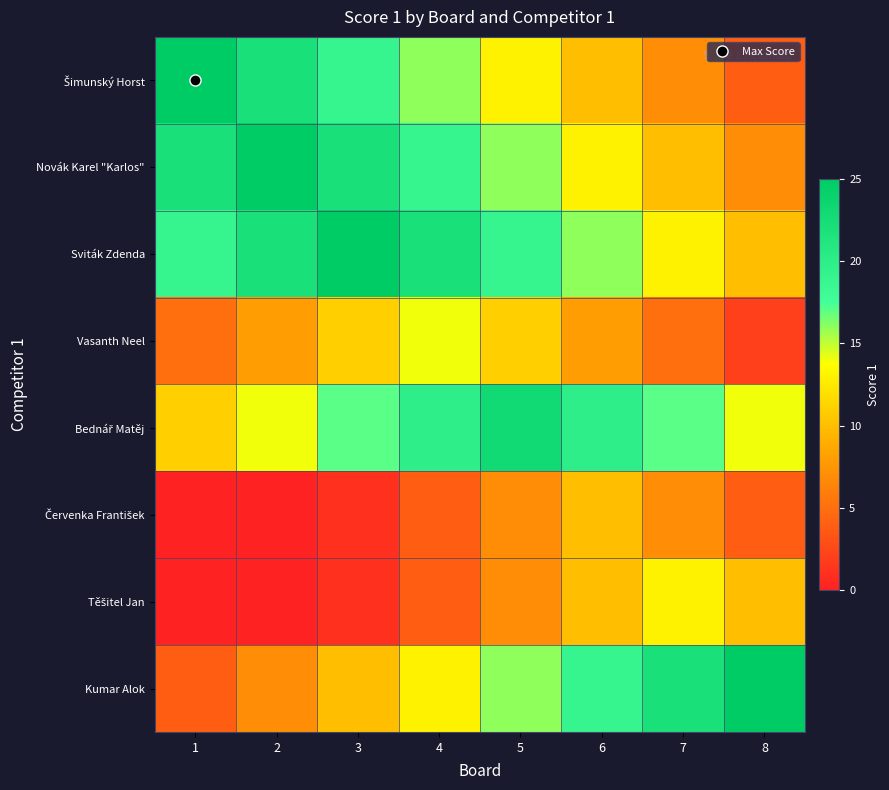

Which has a higher value, 6 or 4?

4